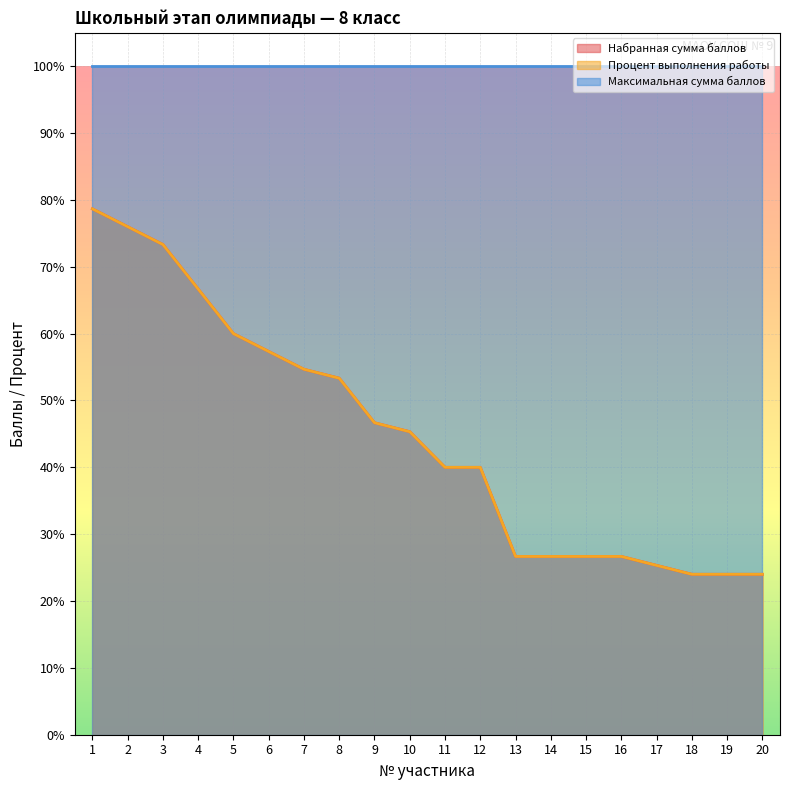

Read the Набранная сумма баллов value at 11.

40.0